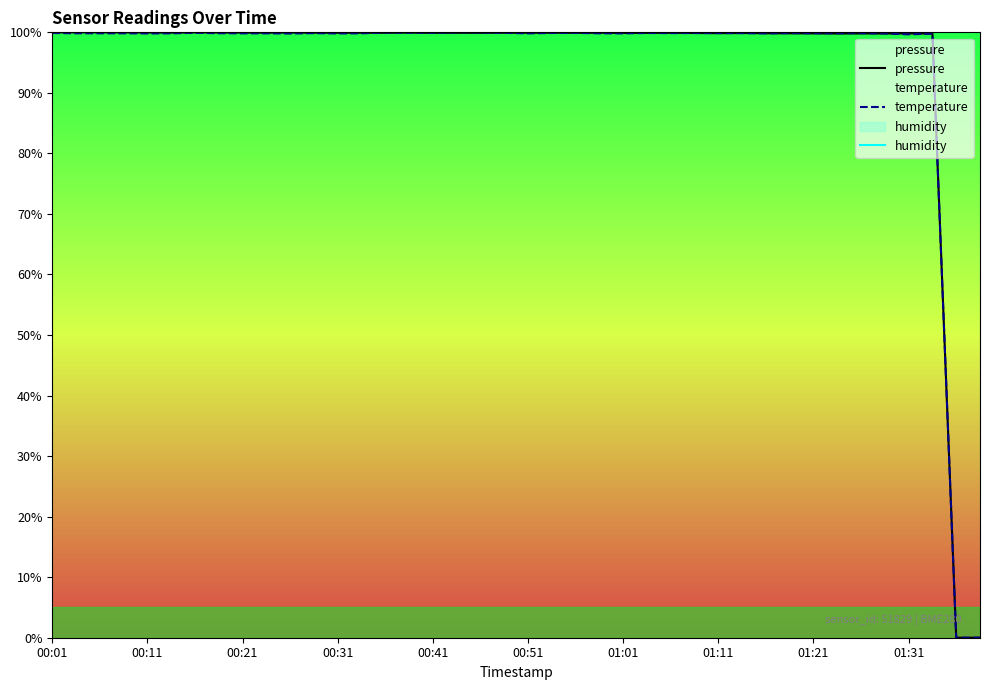

What is the maximum value shown in the chart?

100.0